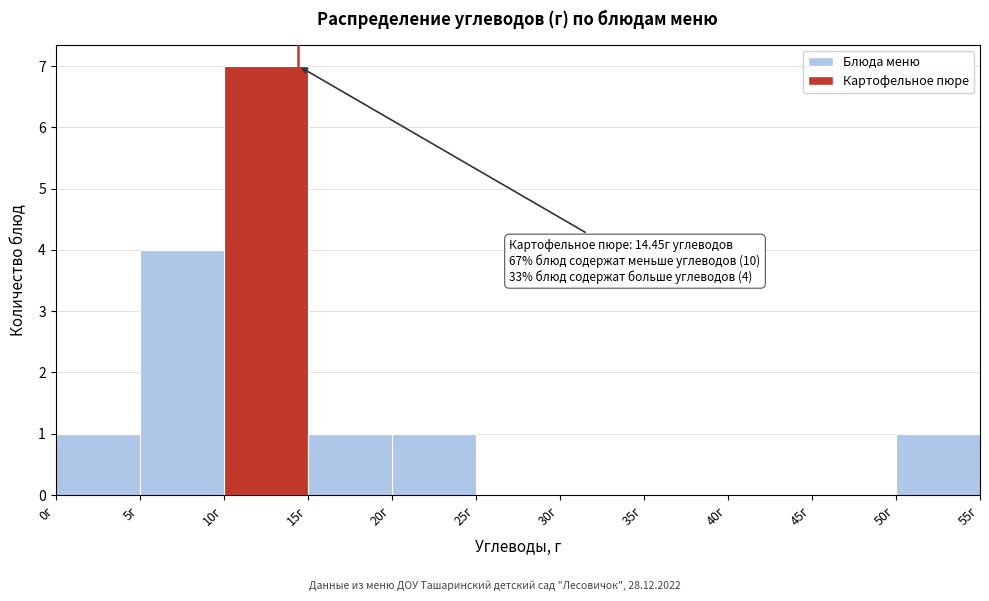

Over which range of the x-axis is the bar tallest?

10 to 15